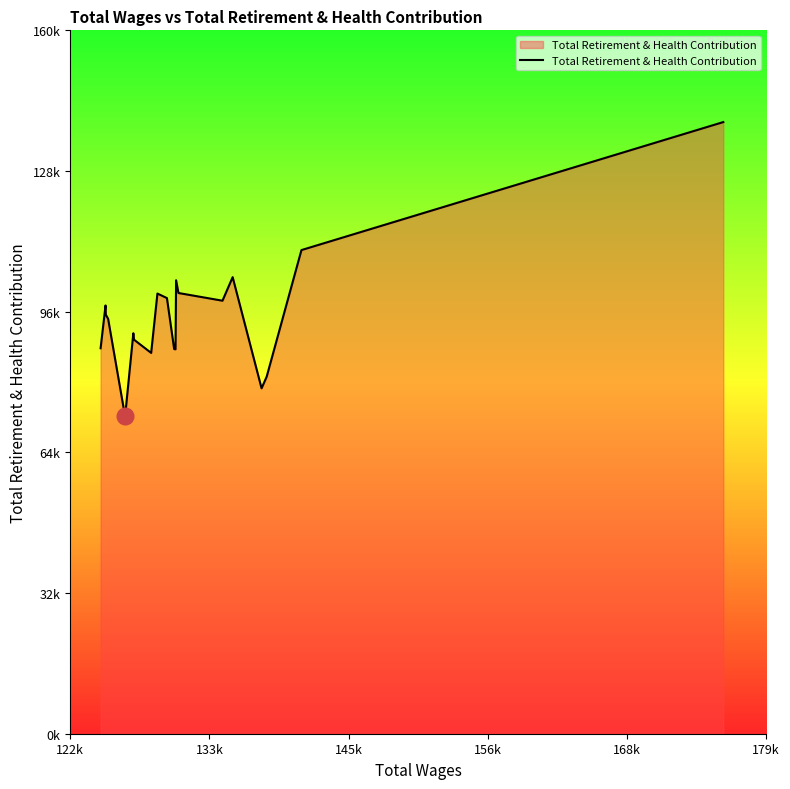

Is this an area chart (filled region under the line)?

Yes